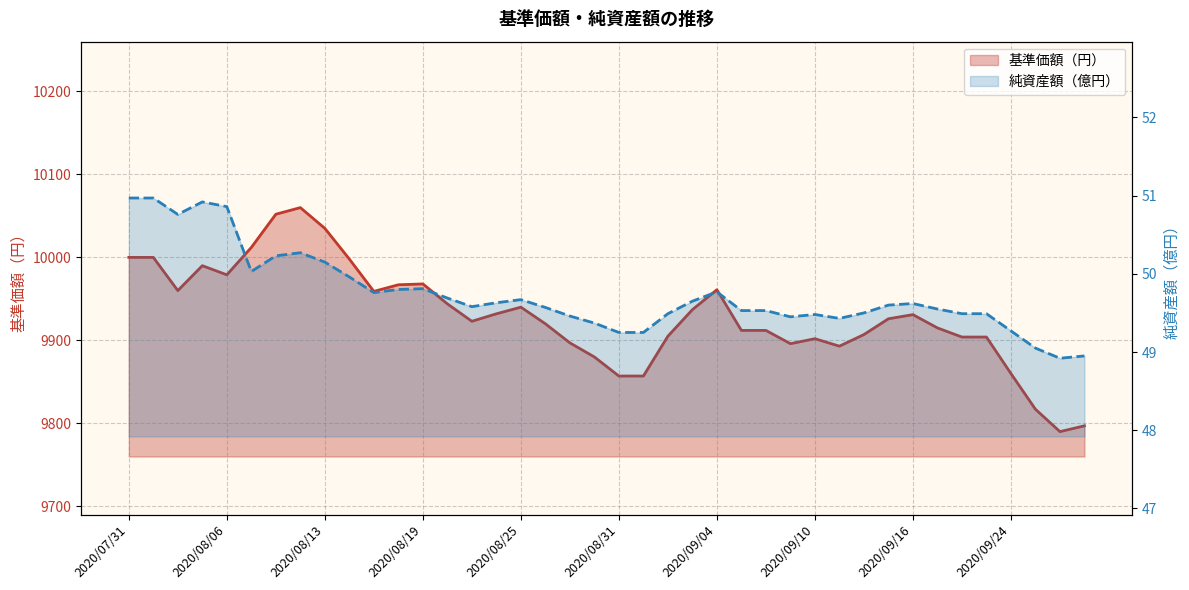

What is the sum of all 基準価額（円） values?

397199.0